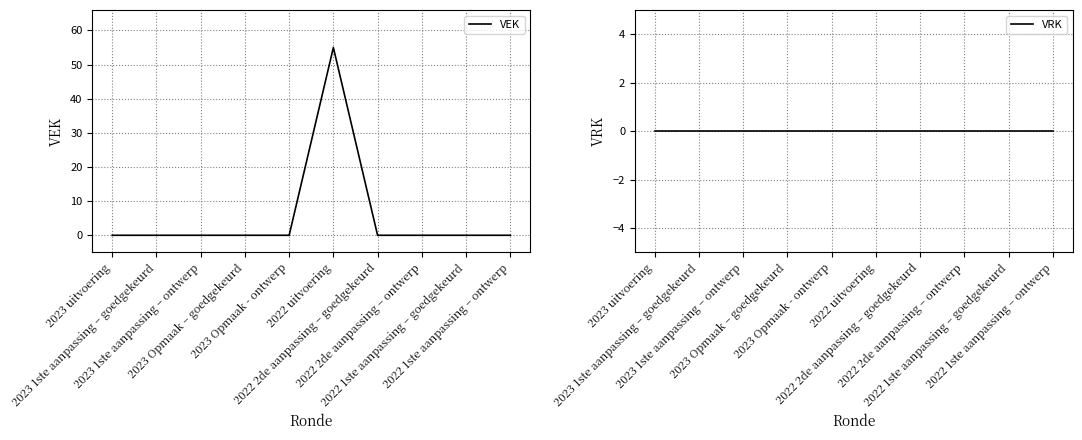

What is the label of the 4th point from the left?

2023 Opmaak – goedgekeurd